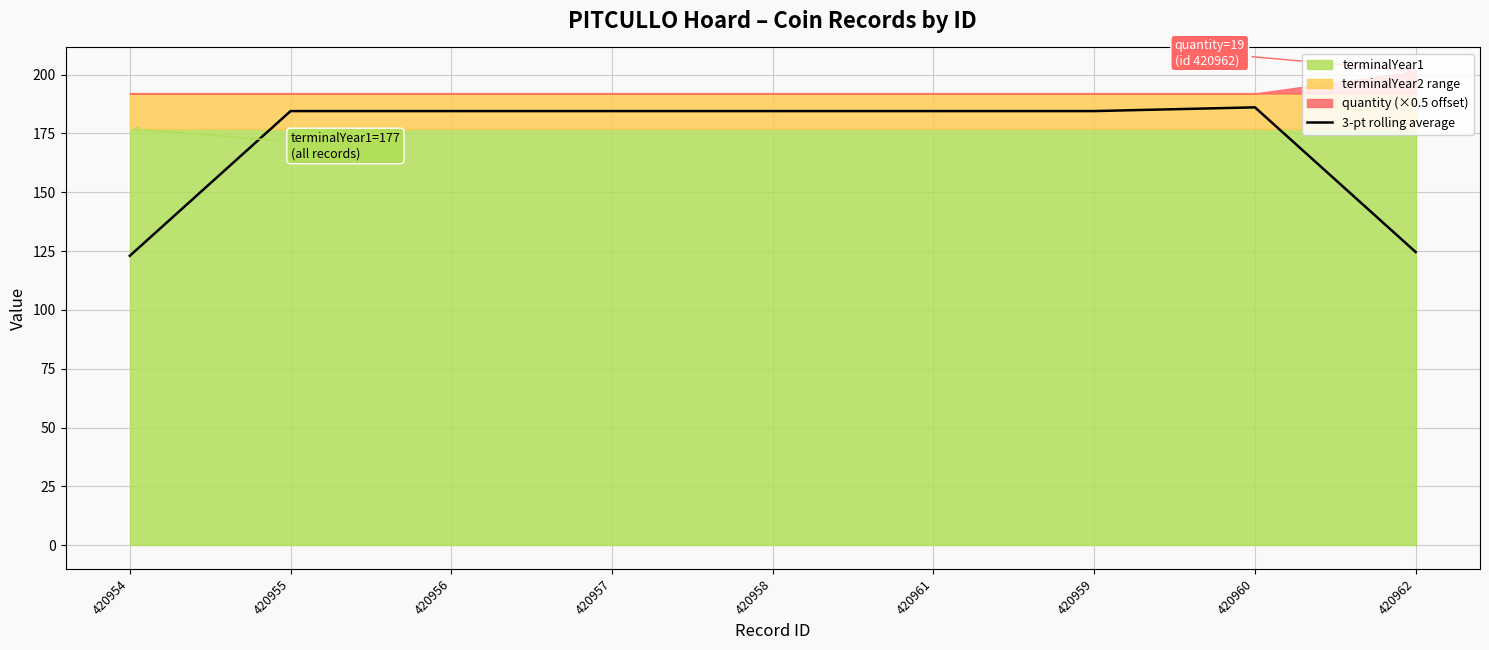

Reading right to left, extract all data points from this chart.

124.6	186.1	184.5	184.5	184.5	184.5	184.5	184.5	123.0